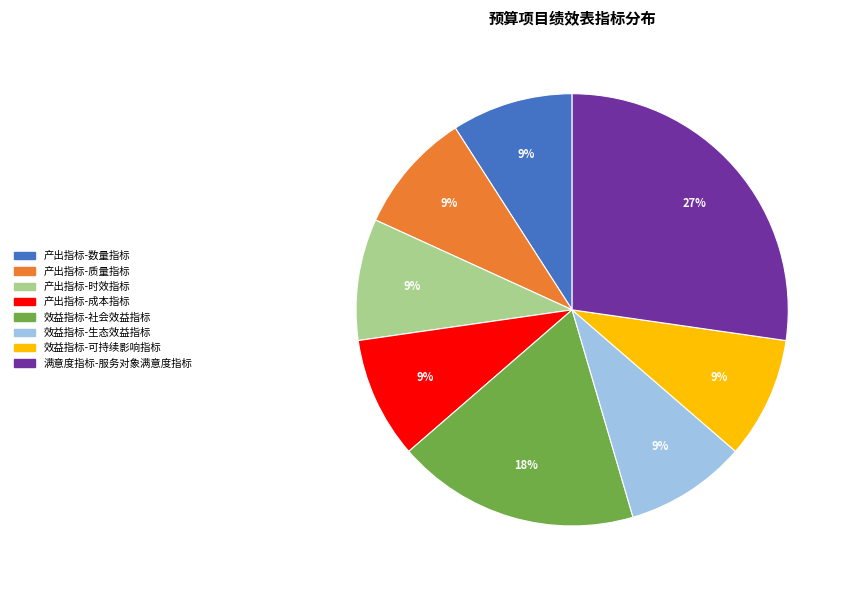

Combined, do 效益指标-可持续影响指标 and 产出指标-质量指标 account for over 50%?

No